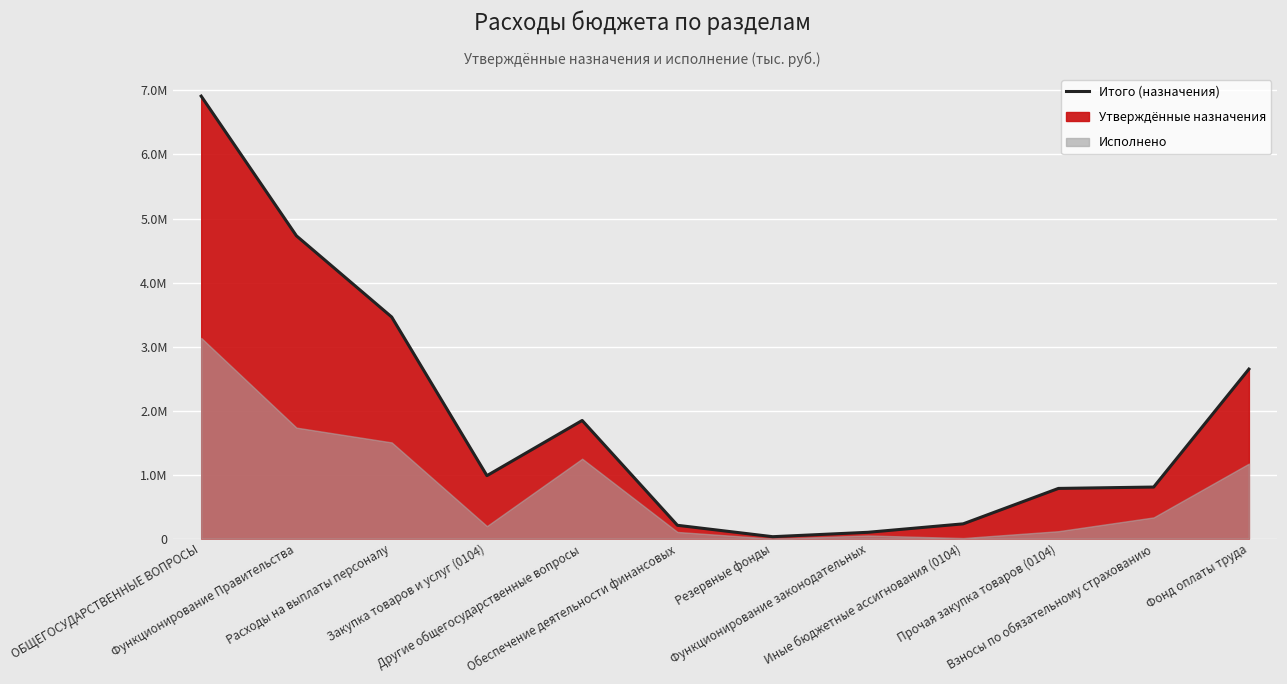

What is the label of the 2nd point from the right?

Взносы по обязательному страхованию